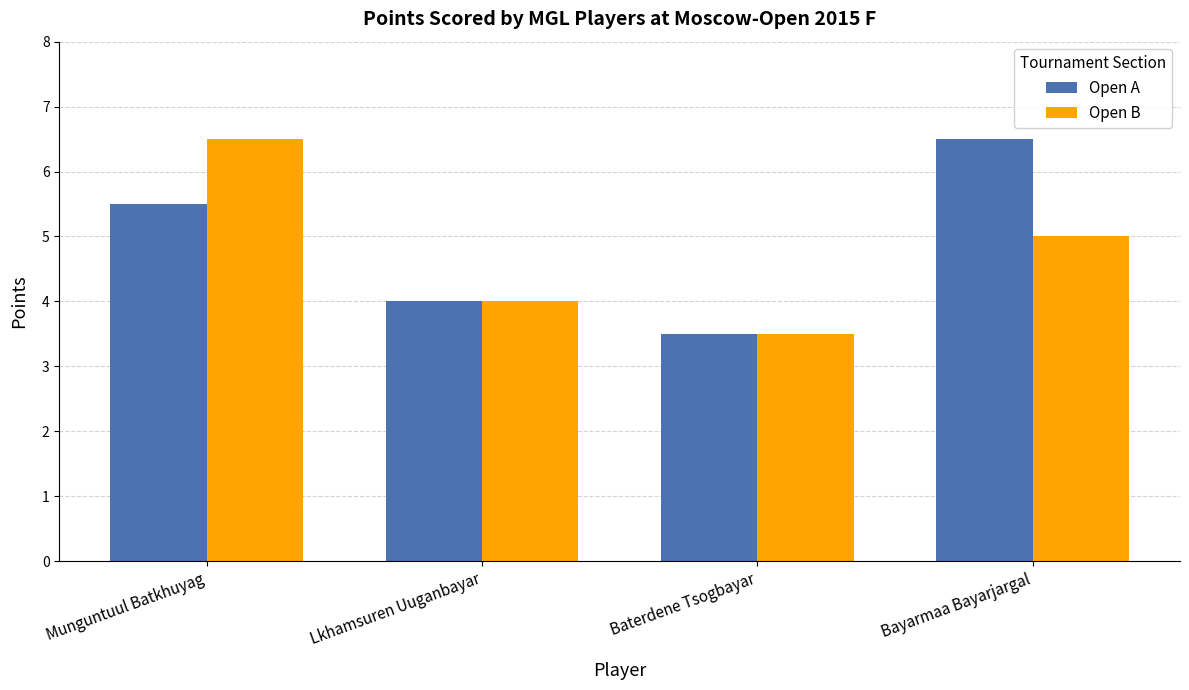

List the series in order of their overall mean, lowest first.

Open B, Open A